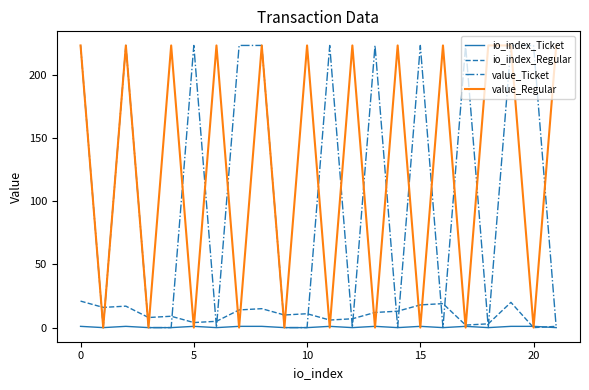

What are all the series names shown in the legend?

io_index_Ticket, io_index_Regular, value_Ticket, value_Regular